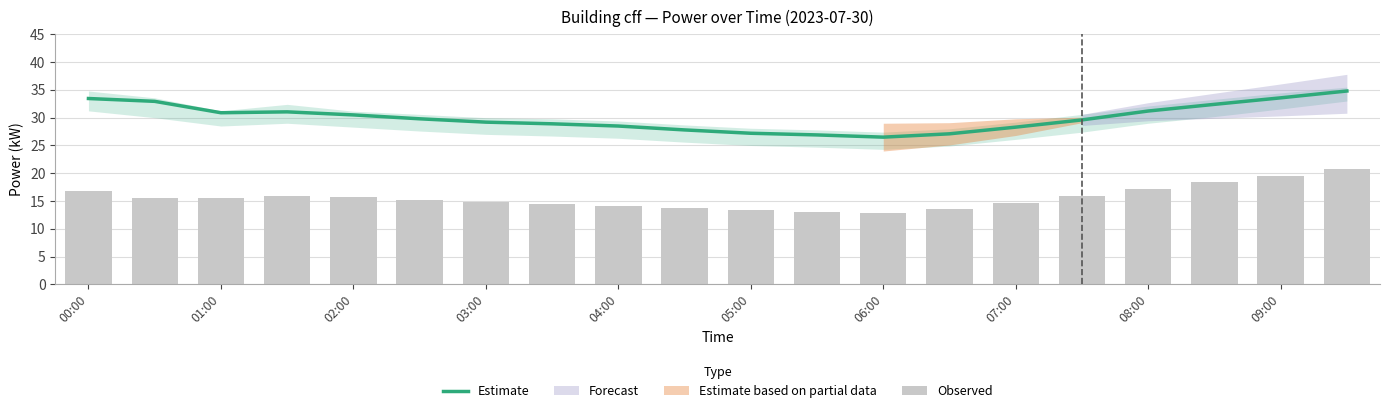

The Estimate series shows 28.5 at 04:00. True or false?

True